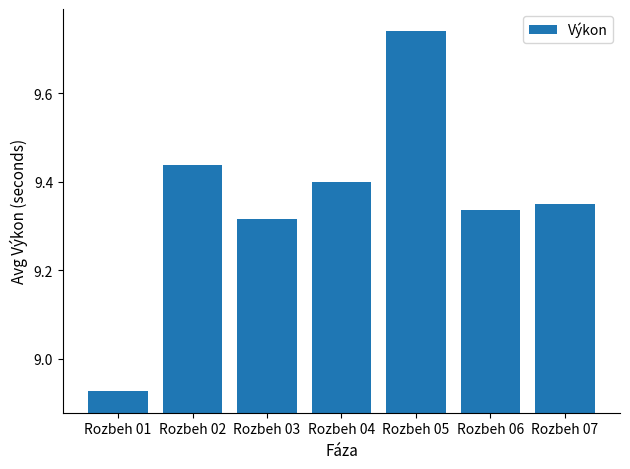

Where does the data first go above 9?

Rozbeh 02